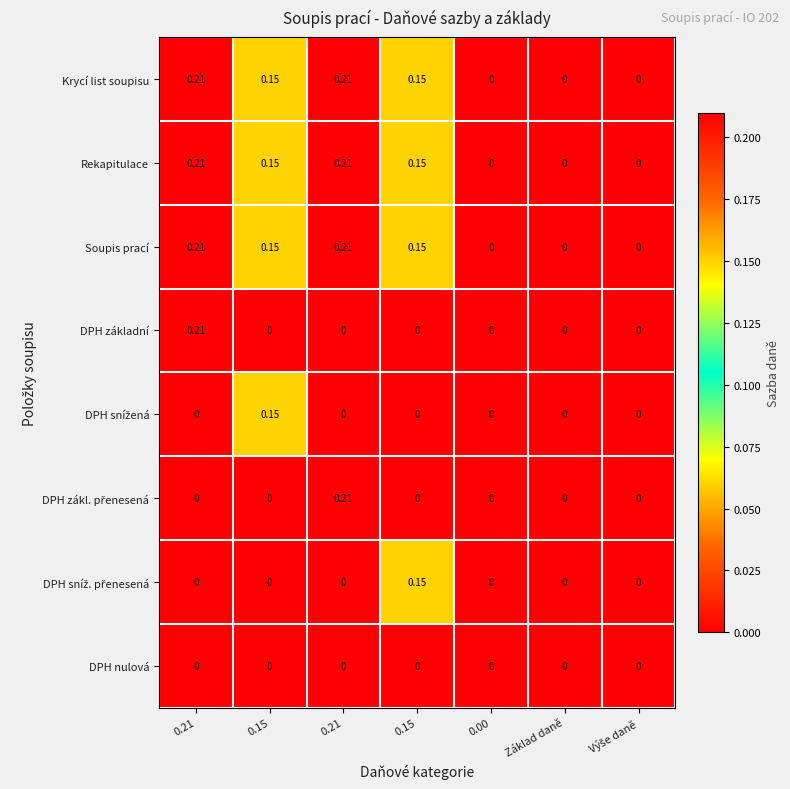

How many values in the Rekapitulace series exceed 0?

4